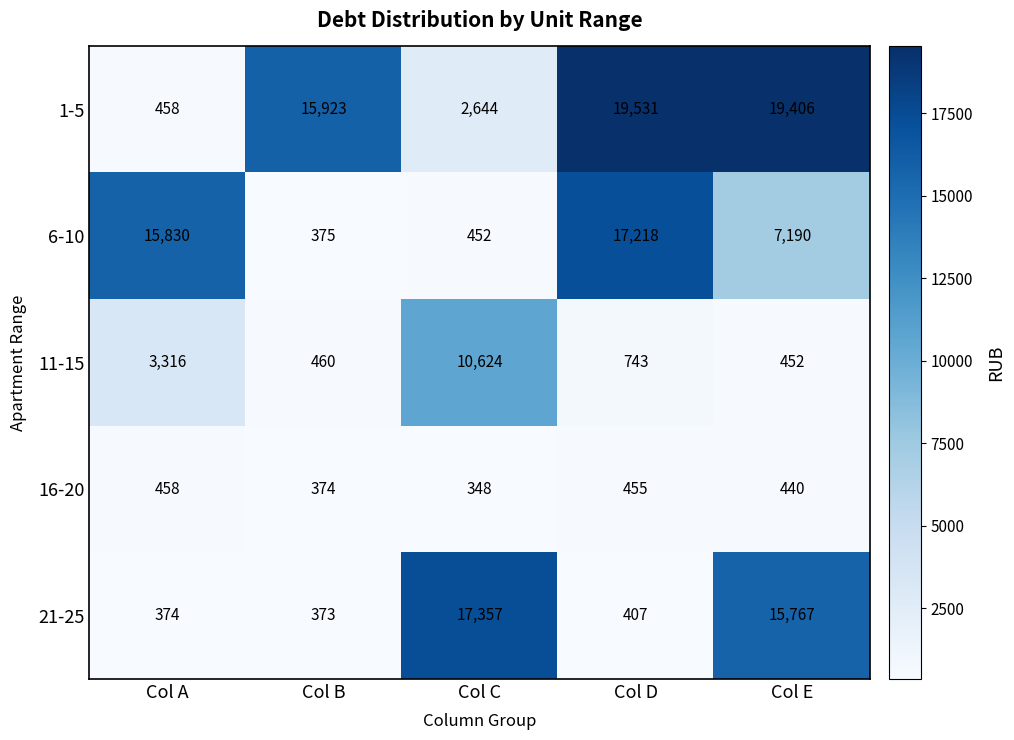

What is the total value across all series at Col E?

43255